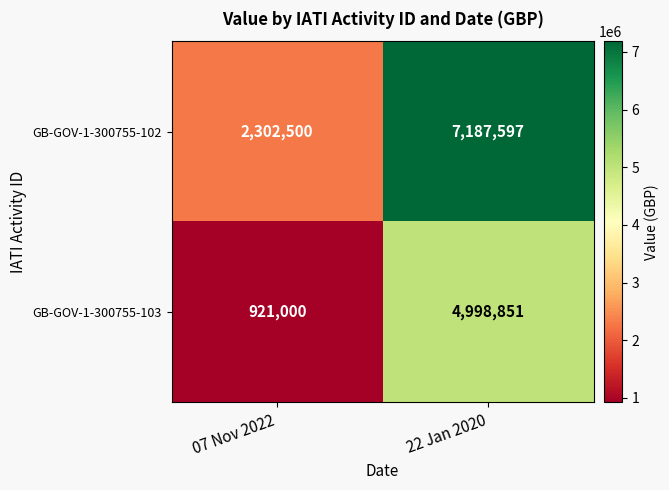

What is the difference between the GB-GOV-1-300755-102 values at 22 Jan 2020 and 07 Nov 2022?

4885097